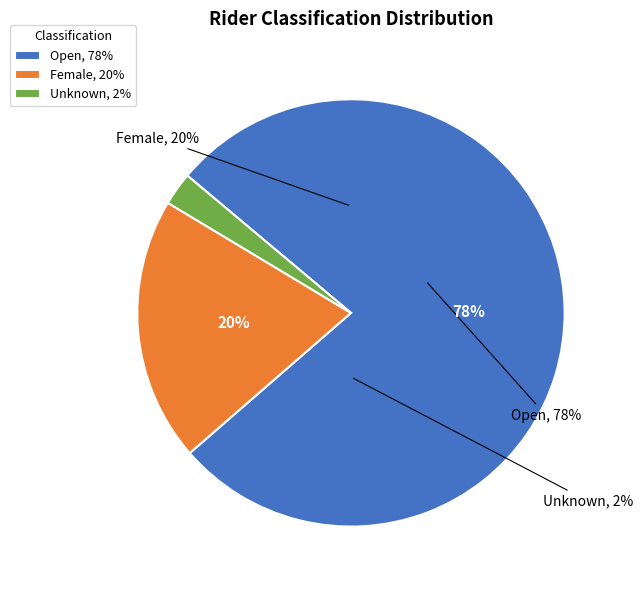

What is the largest slice in the pie chart?

Open